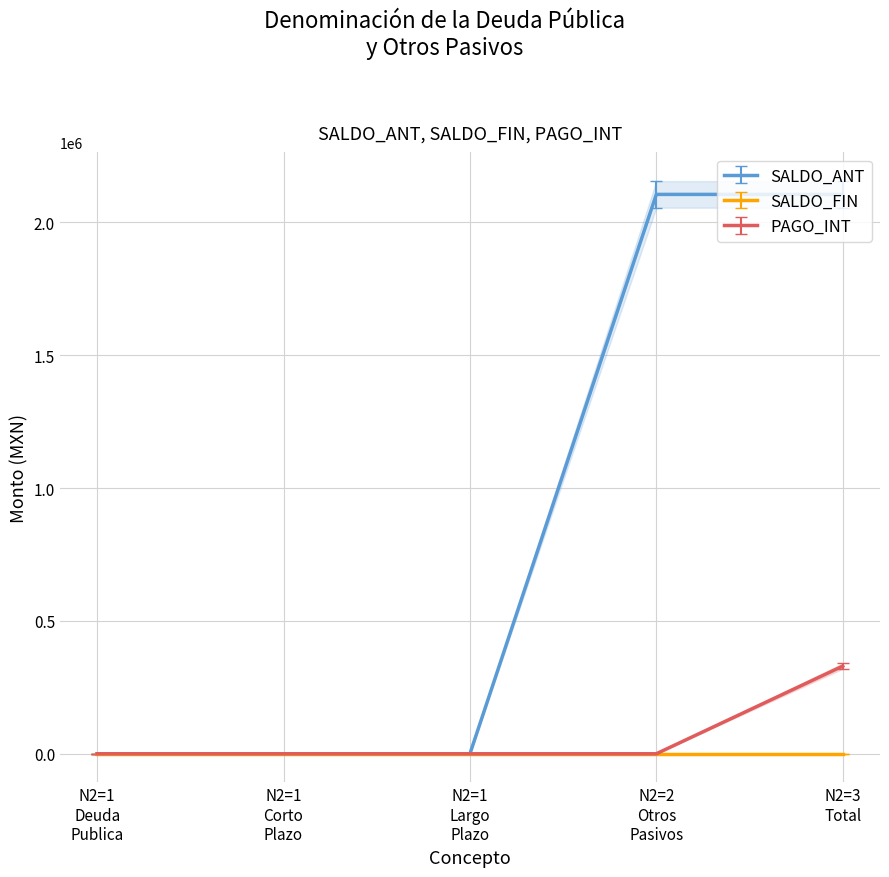

Is this an area chart (filled region under the line)?

No